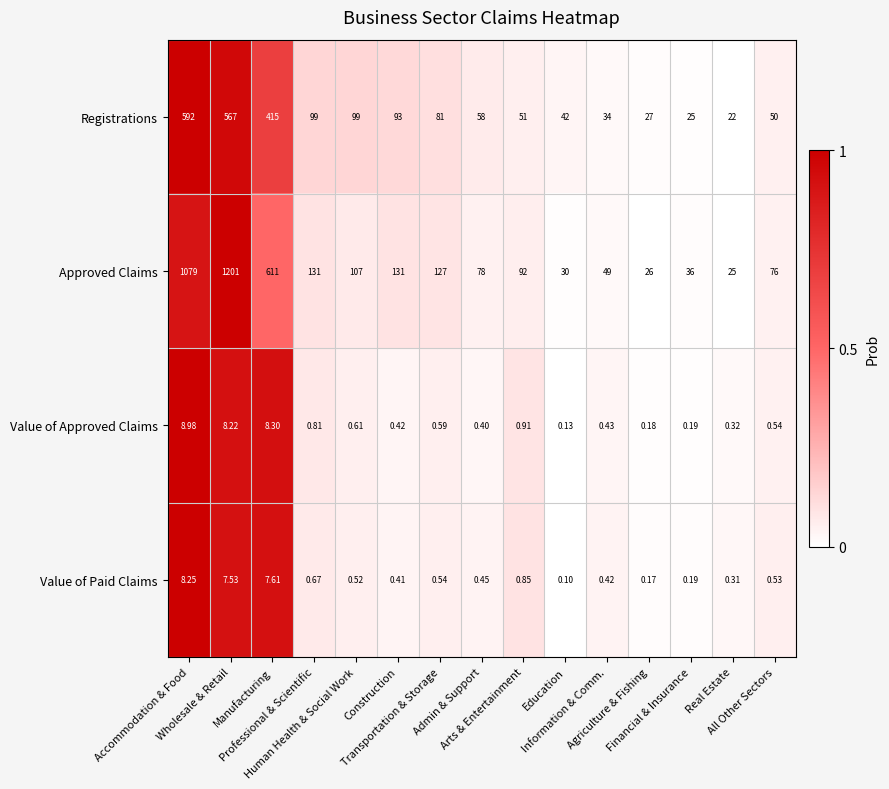

Which series has the largest total across all categories?

Approved Claims